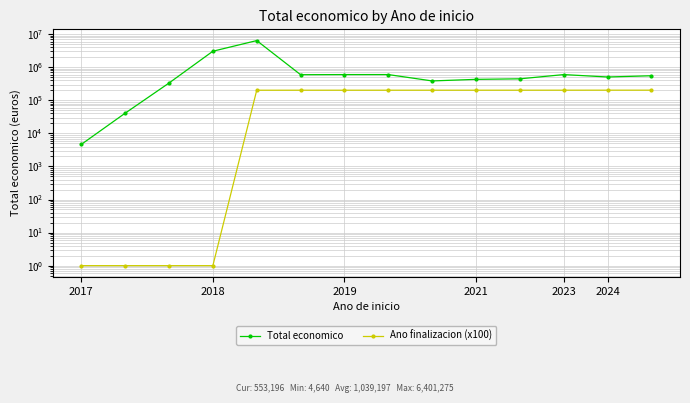

How many values in the Total economico series are below 553196?

7